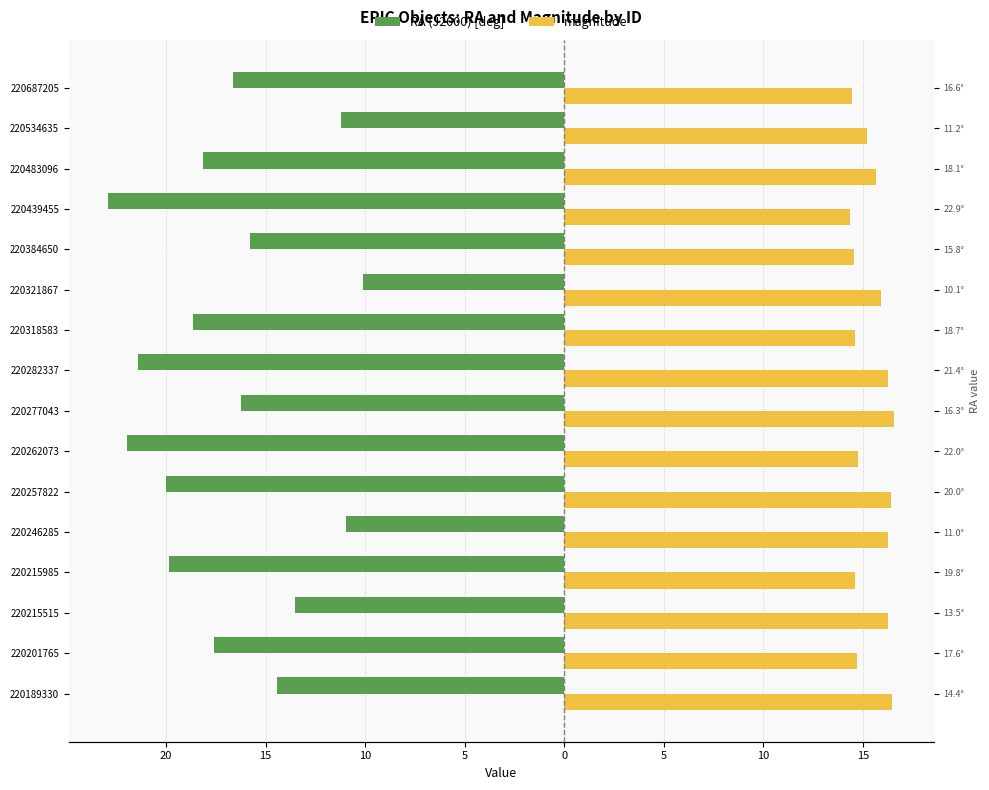

The value of magnitude at 220384650 is 9.4. True or false?

False